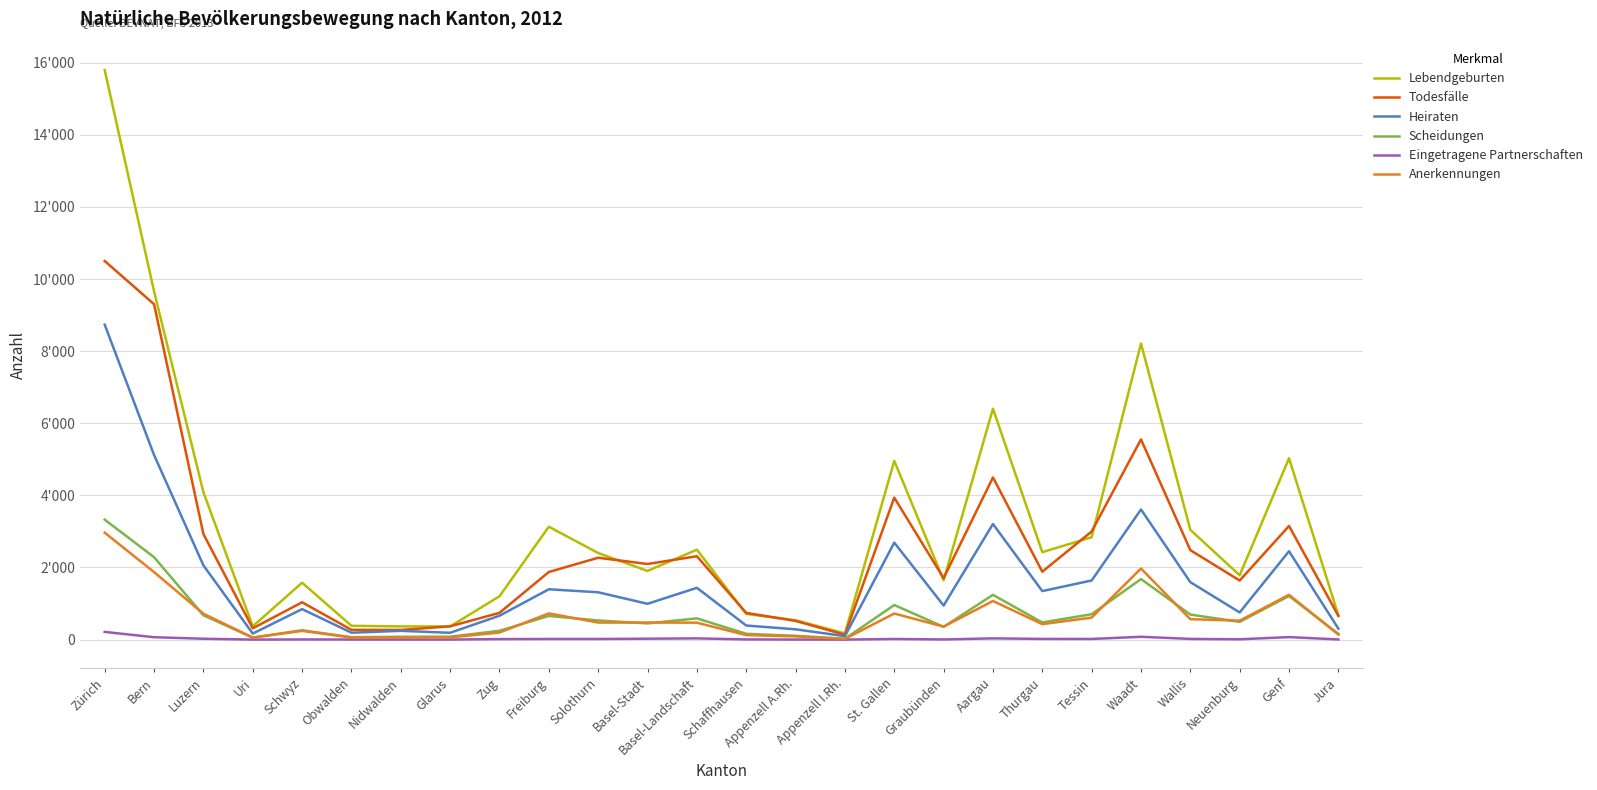

True or false: Eingetragene Partnerschaften and Anerkennungen intersect in this chart.

False